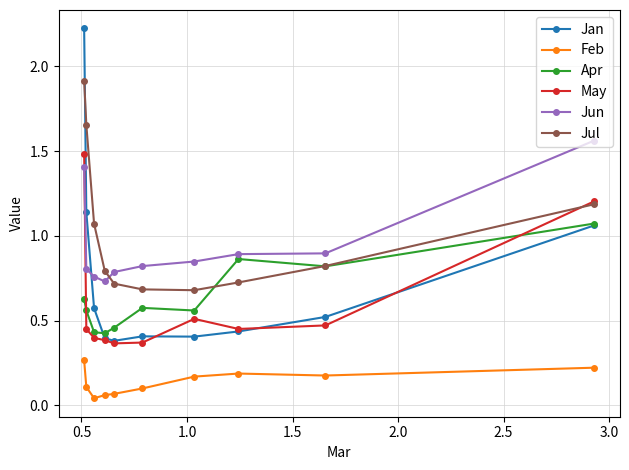

True or false: Jun and Jul intersect in this chart.

True